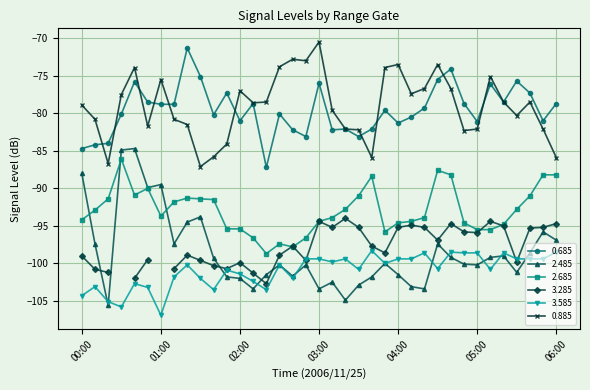

What is the smallest value displayed?

-106.9